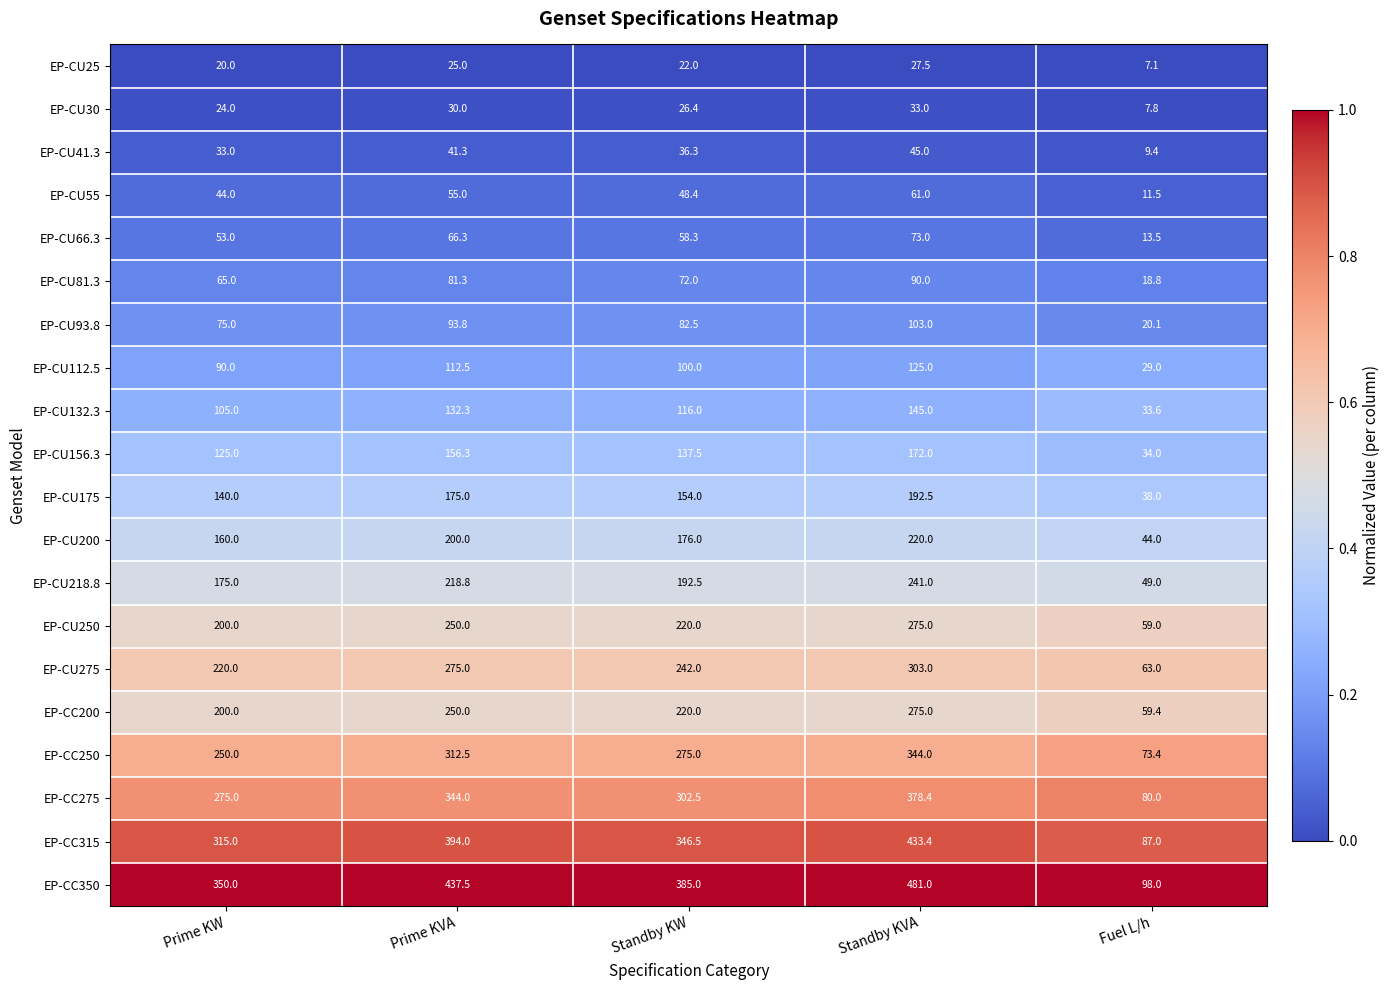

The EP-CC200 series shows 304.0 at Prime KW. True or false?

False